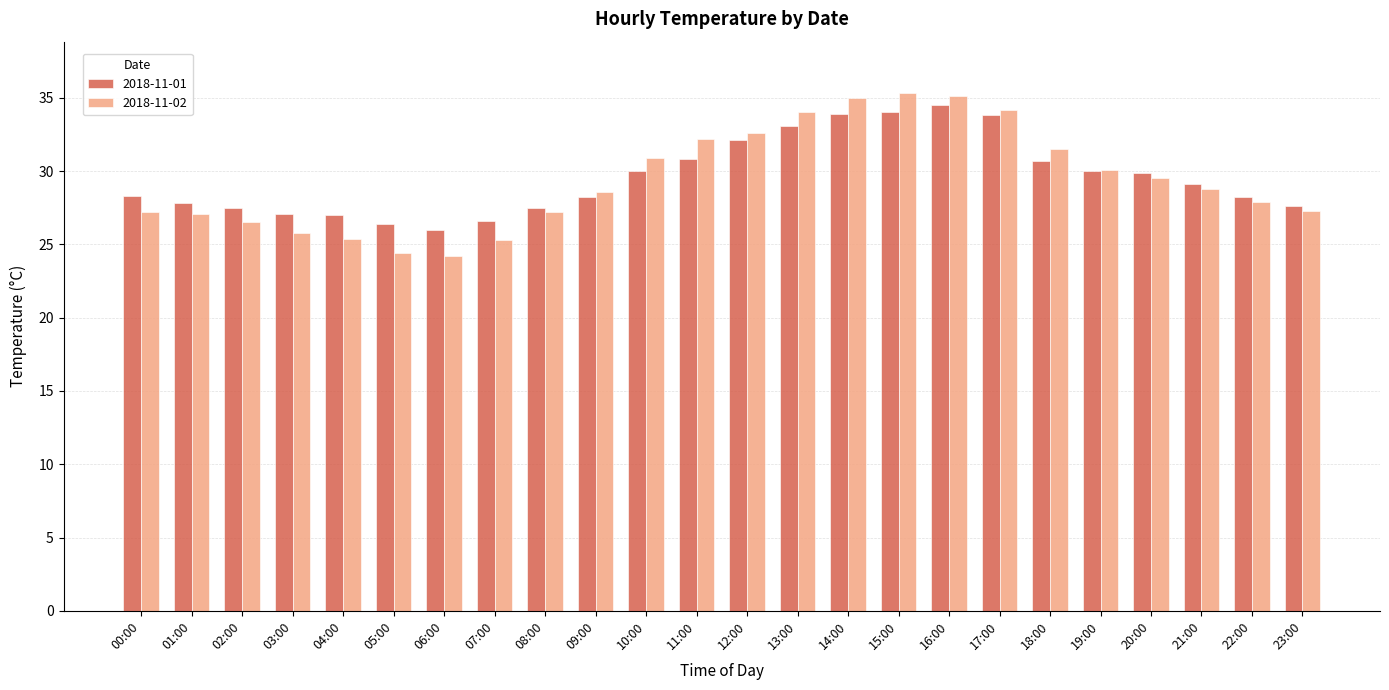

Is the value of 2018-11-02 at 03:00 greater than the value of 2018-11-01 at 23:00?

No